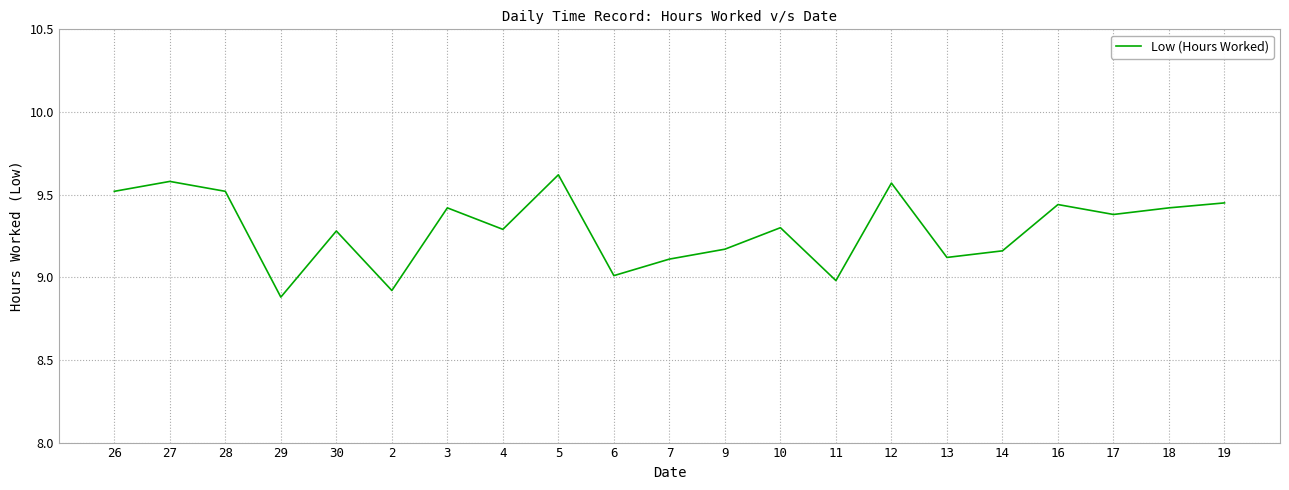

What is the difference between the maximum and second lowest values?

0.7